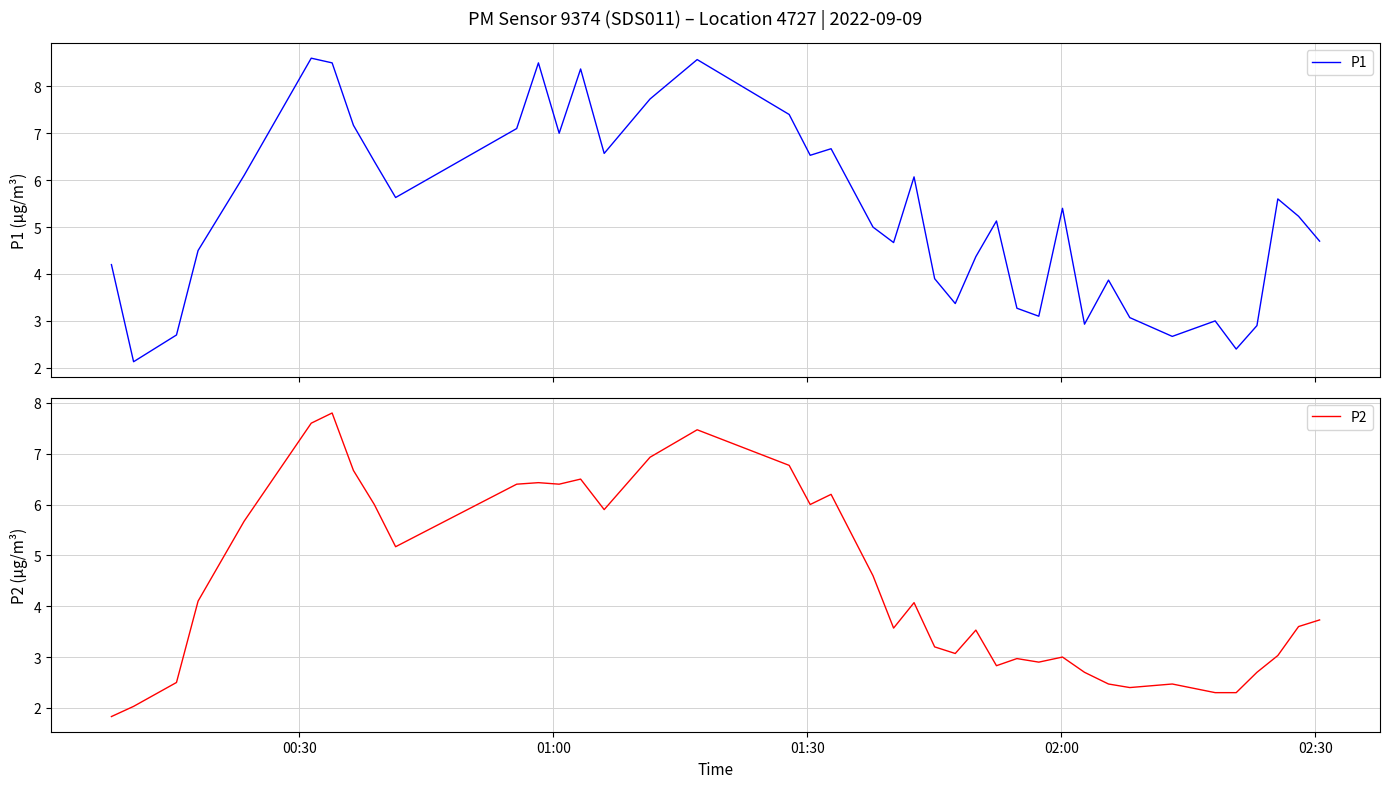

Which series has the largest total across all categories?

P1